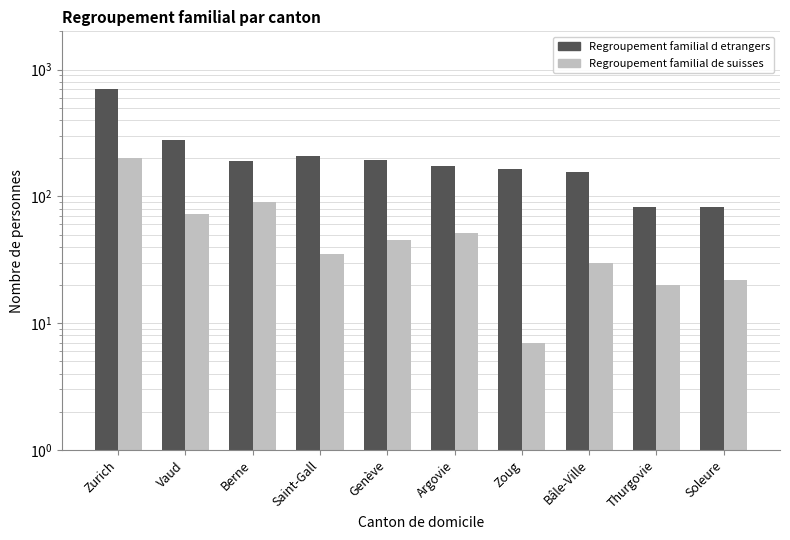

What is the sum of all Regroupement familial d etrangers values?

2228